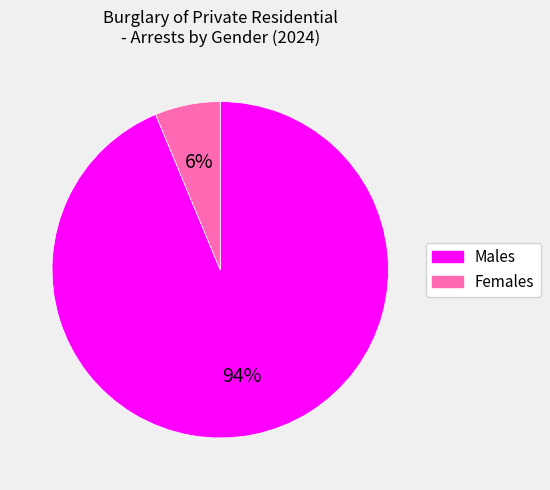

To the nearest percent, what is the average slice percentage?

50%